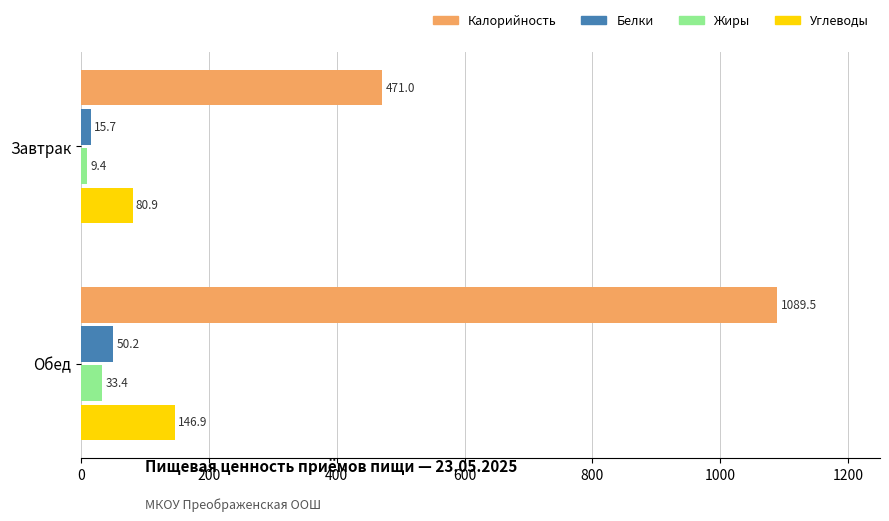

Which series has the largest total across all categories?

Калорийность